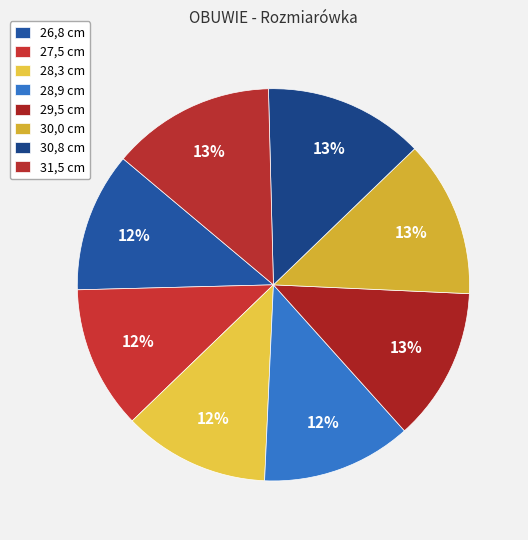

What percentage is the 28,3 slice, to the nearest percent?

12%